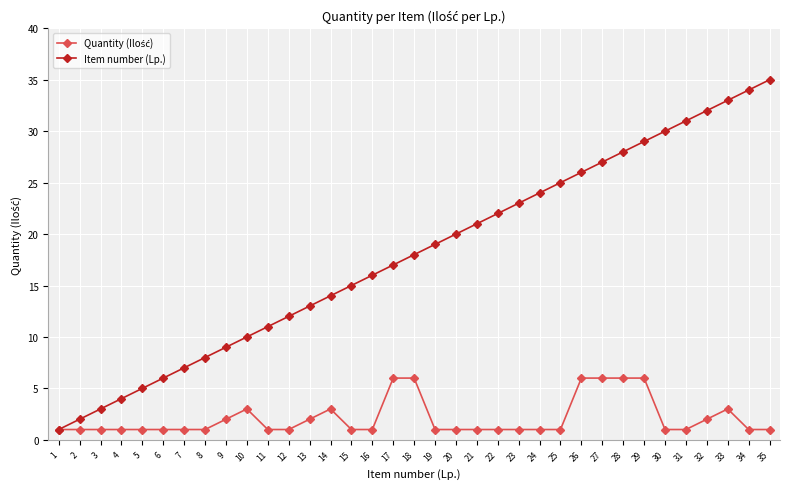

Which series changed the most between 4 and 12?

Item number (Lp.)